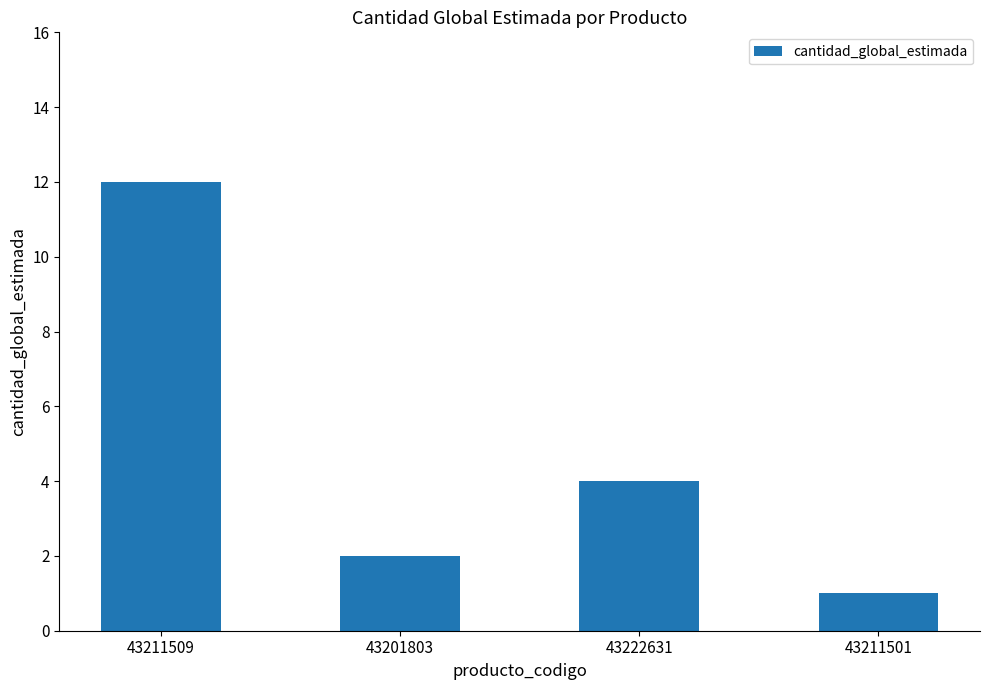

Is it true that the value at 43211501 is 1?

True